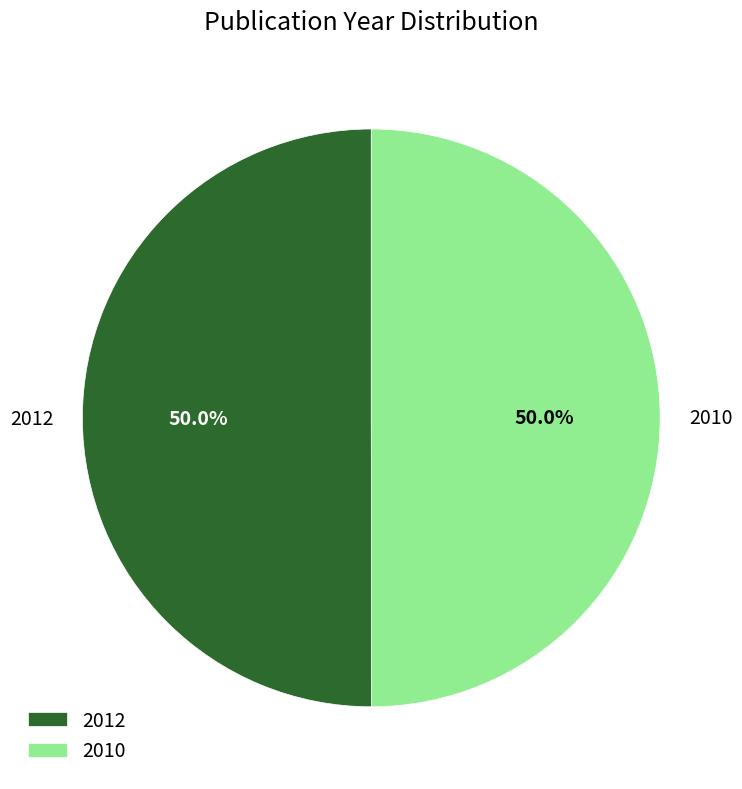

What percentage do 2012 and 2010 together represent?

100.0%